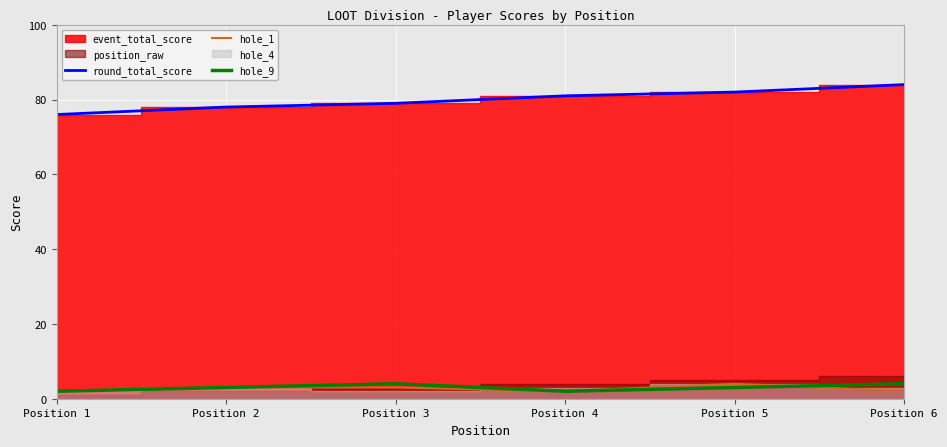

What is the highest value of the hole_9 series?

4